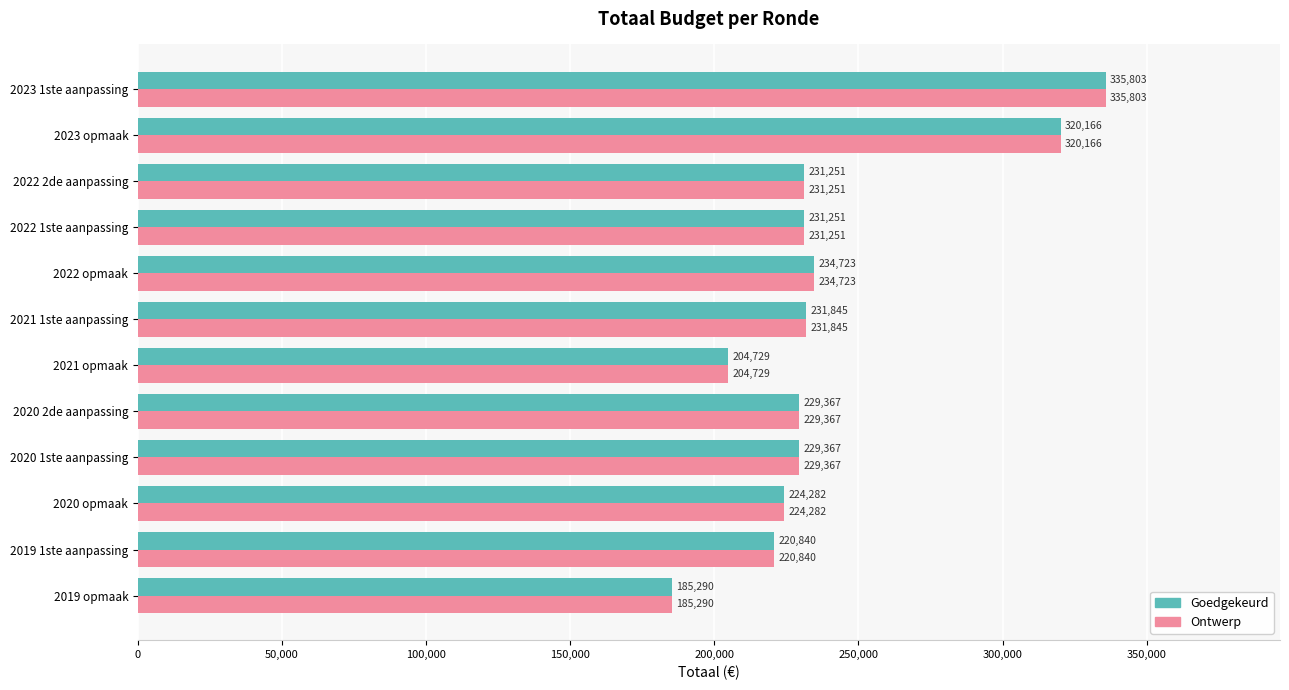

At which label does Ontwerp reach its peak?

2023 1ste aanpassing